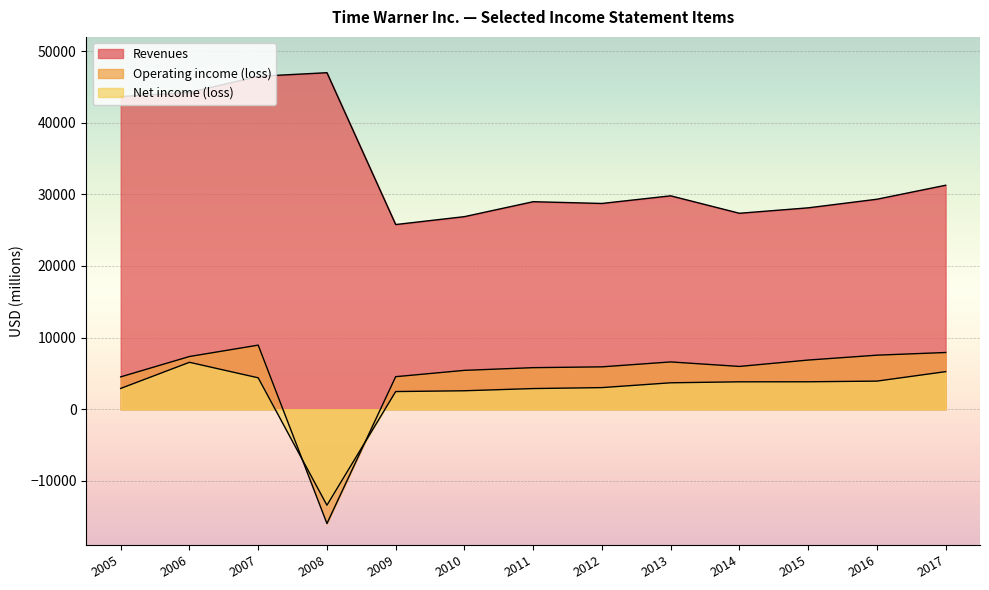

True or false: Operating income (loss) and Net income (loss) cross at least once.

True